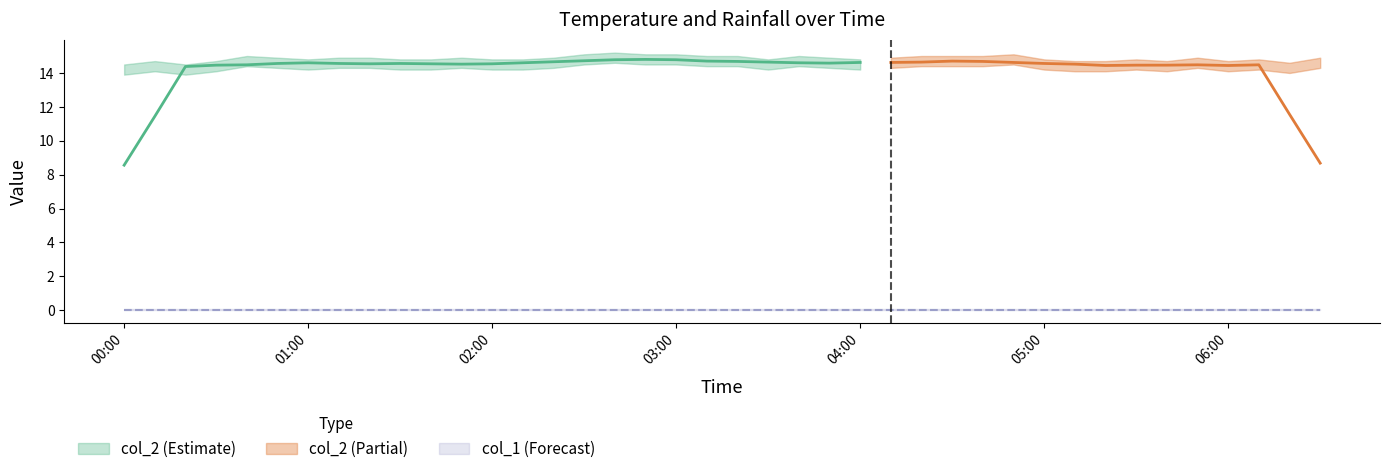

At which category is the sum across all series the highest?

2023/09/30 02:40:00